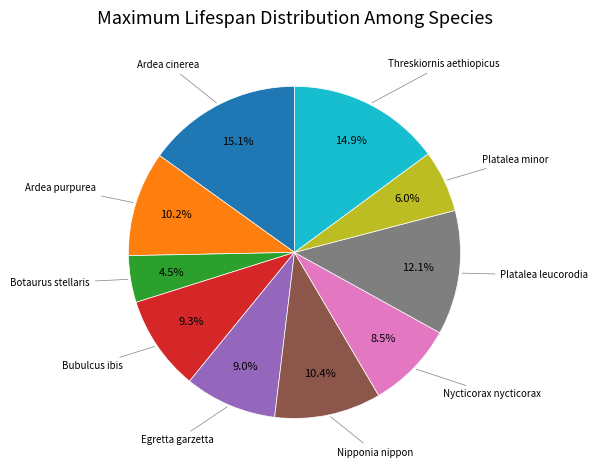

Is there any slice that represents more than half of the pie?

No